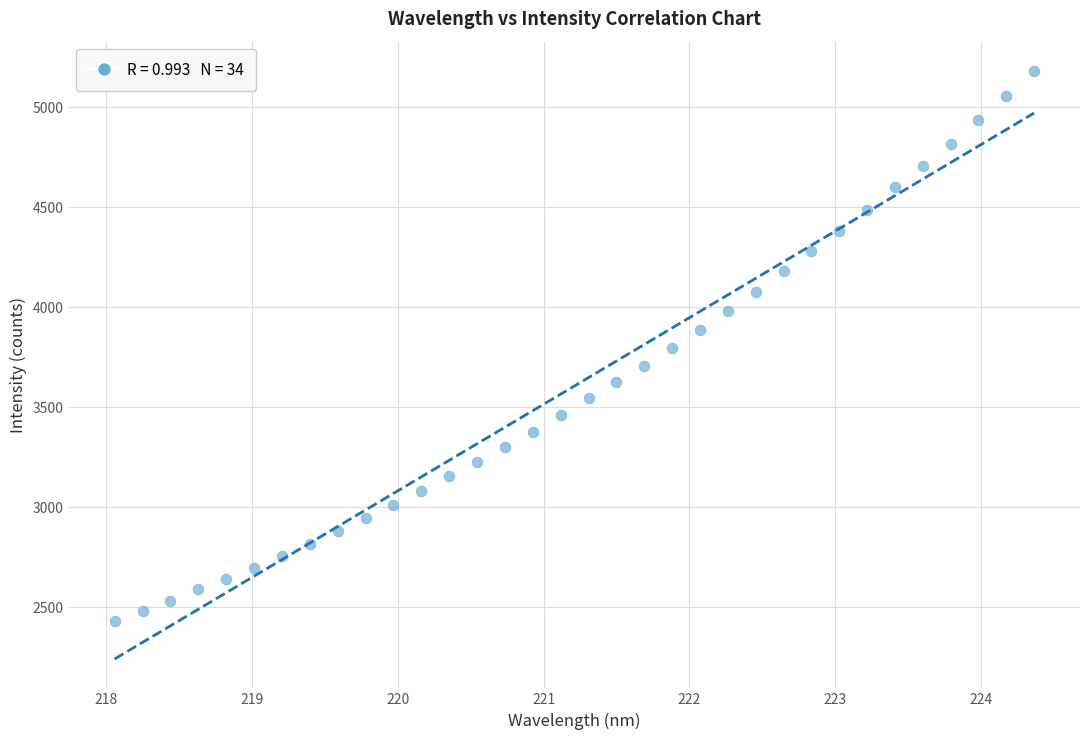

What is the range of X values (max minus min)?

6.3